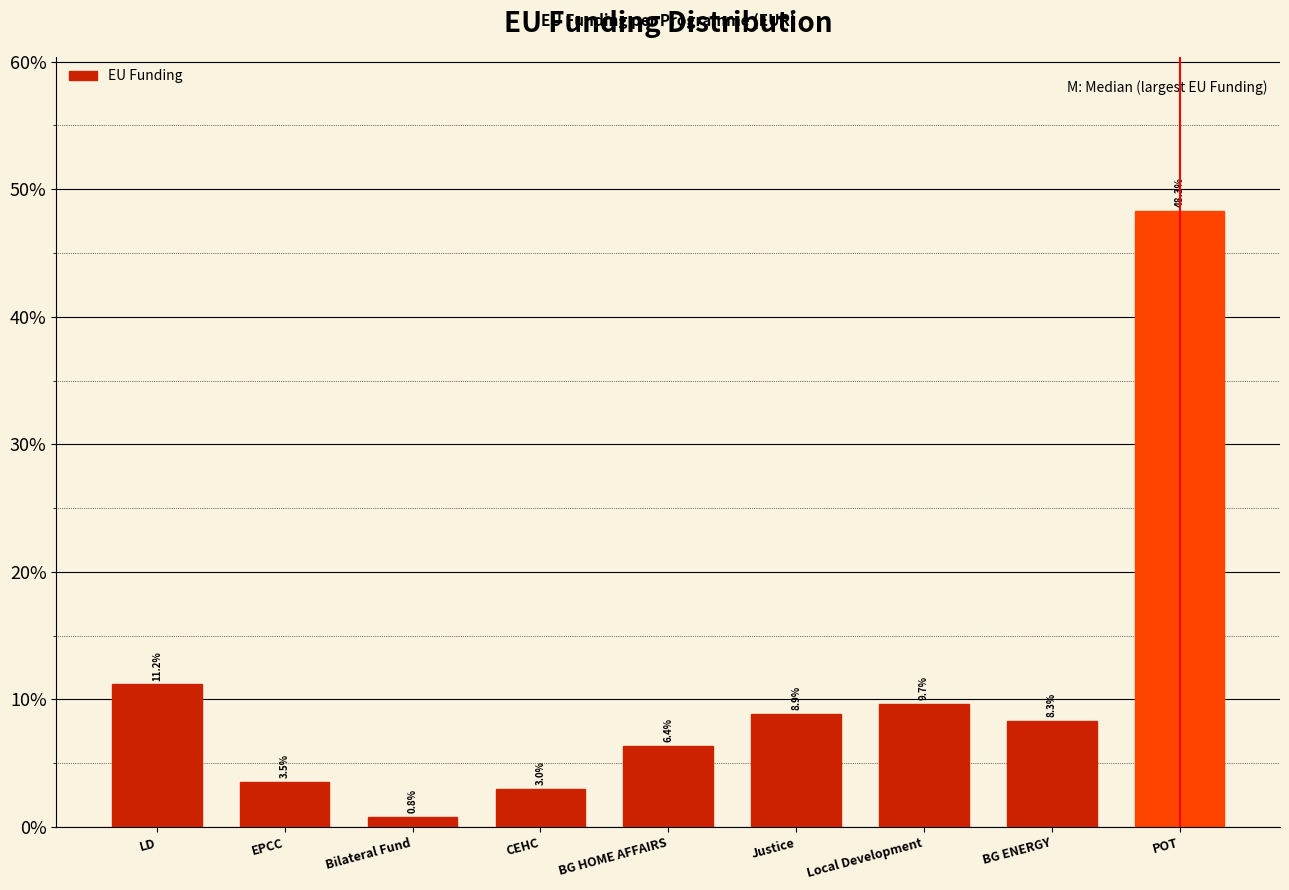

Reading right to left, transcribe all the data shown in this chart.

48.3	8.3	9.7	8.9	6.4	3.0	0.8	3.5	11.2